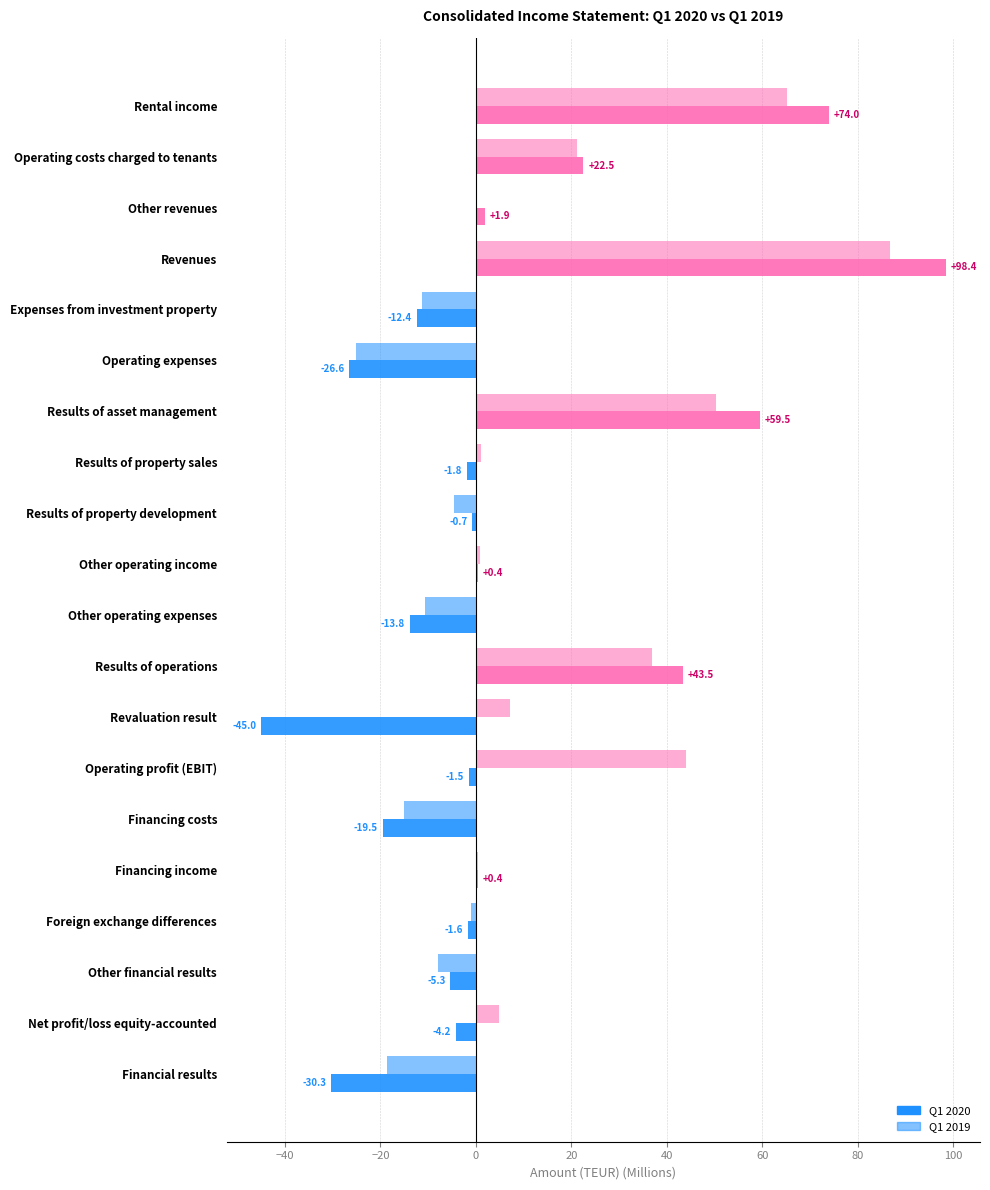

How many data points in Q1 2020 are above -1?

9